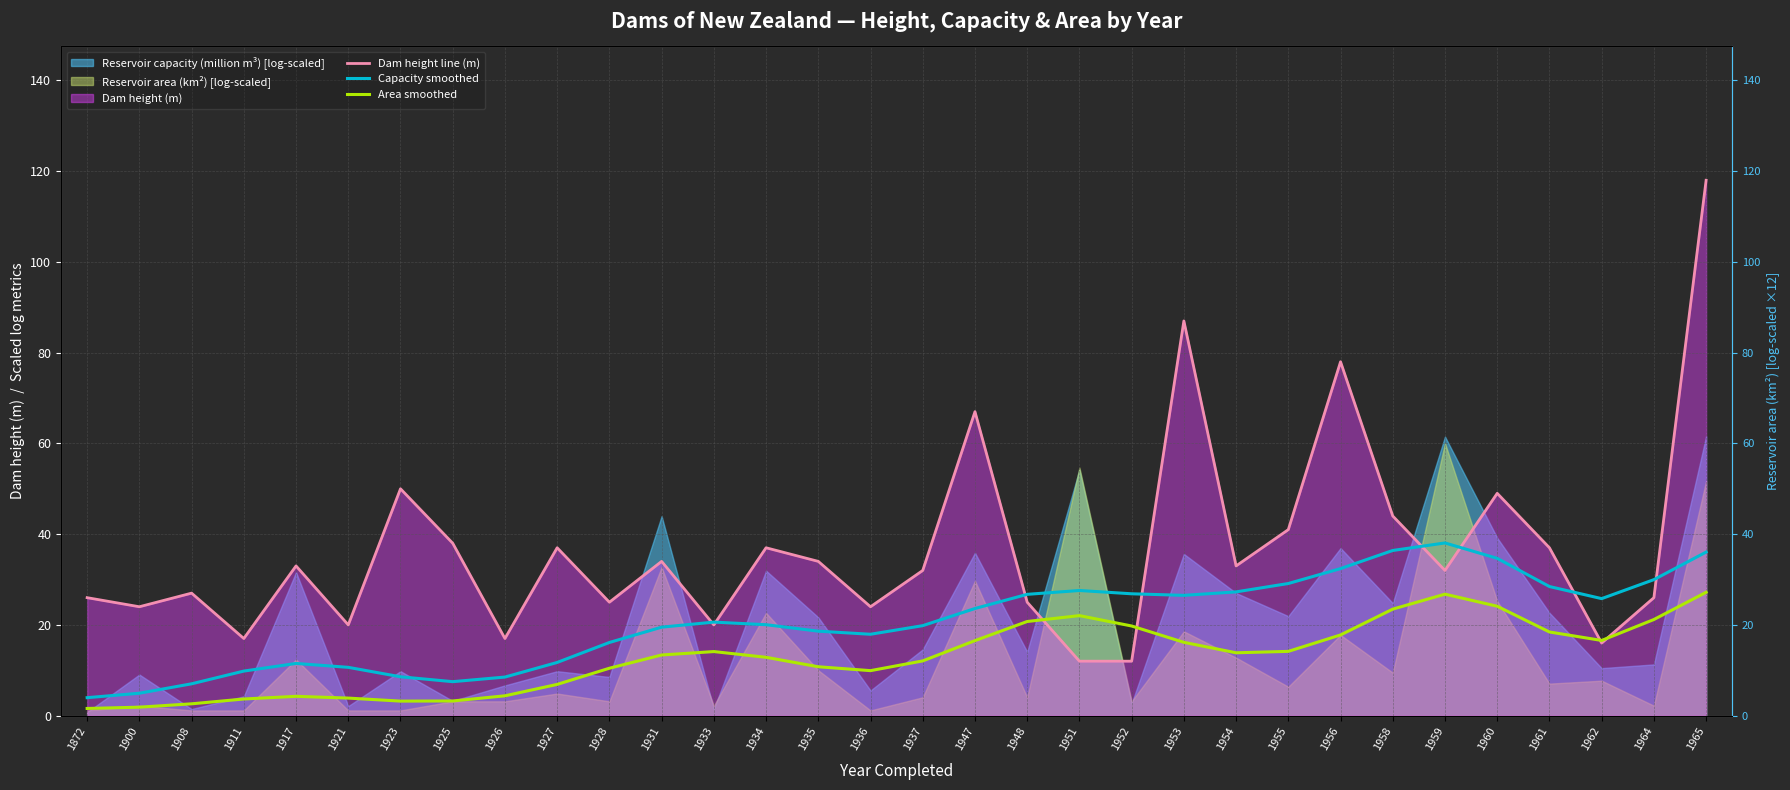

Which label corresponds to the smallest value in the chart?

1872